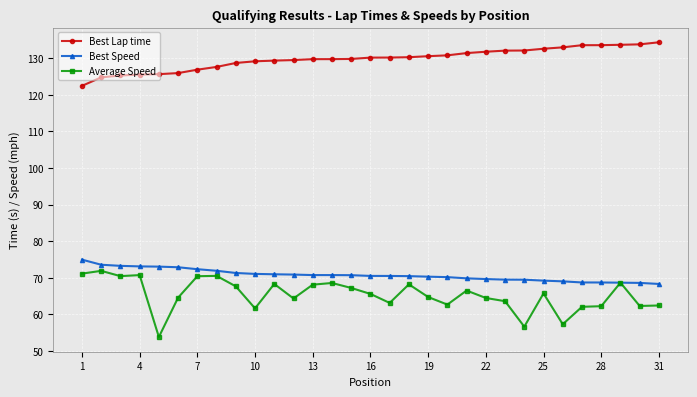

True or false: Average Speed and Best Lap time intersect in this chart.

False